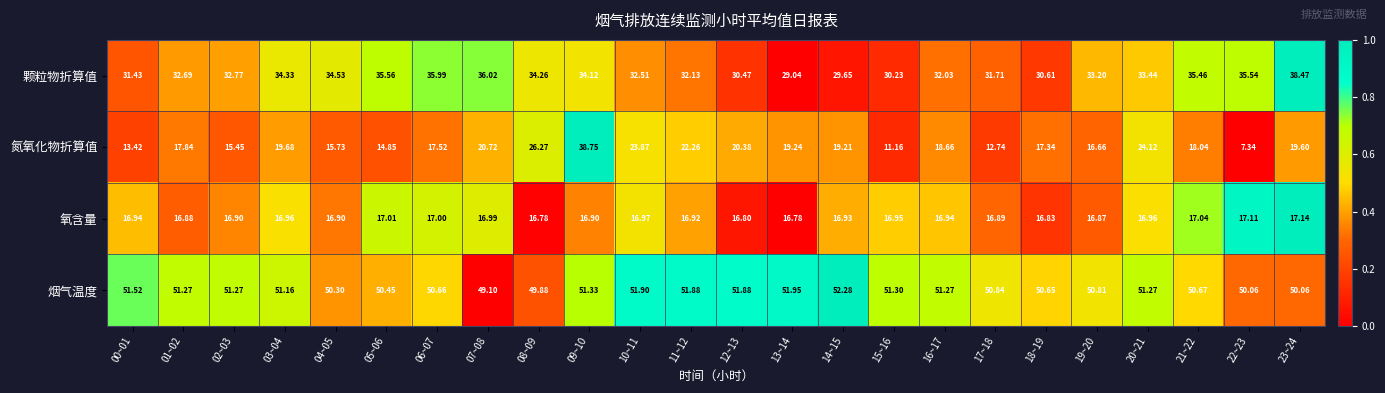

Which category has the lowest value across all series?

22~23